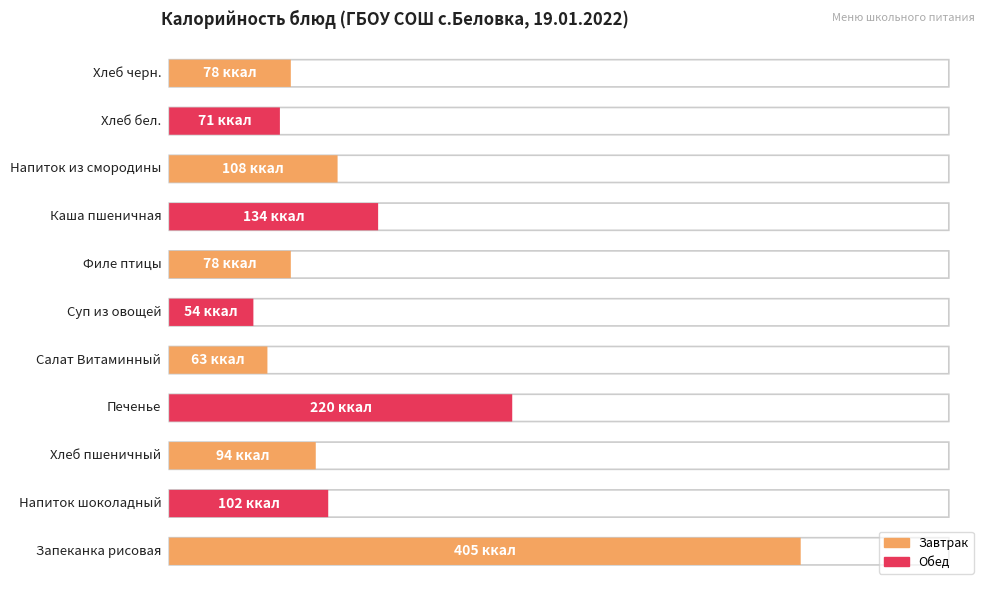

Reading left to right, extract all data points from this chart.

405	102	94	220	63	54	78	134	108	71	78